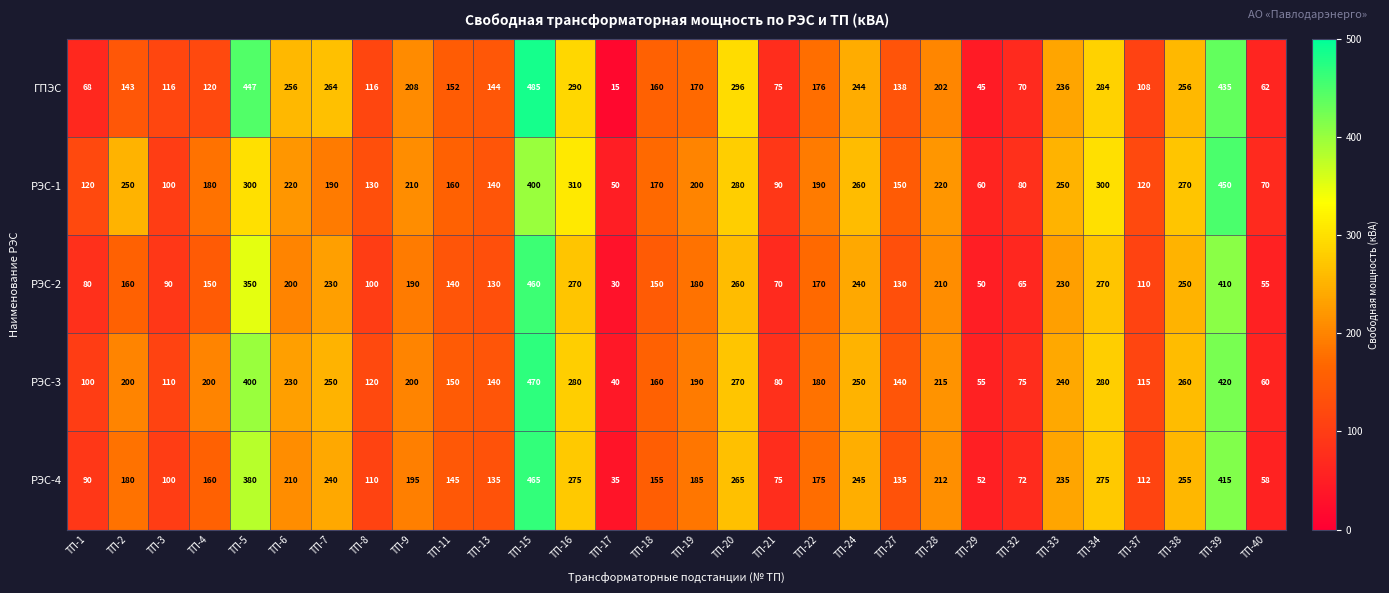

What is the difference between the second highest and minimum values in the РЭС-2 series?

380